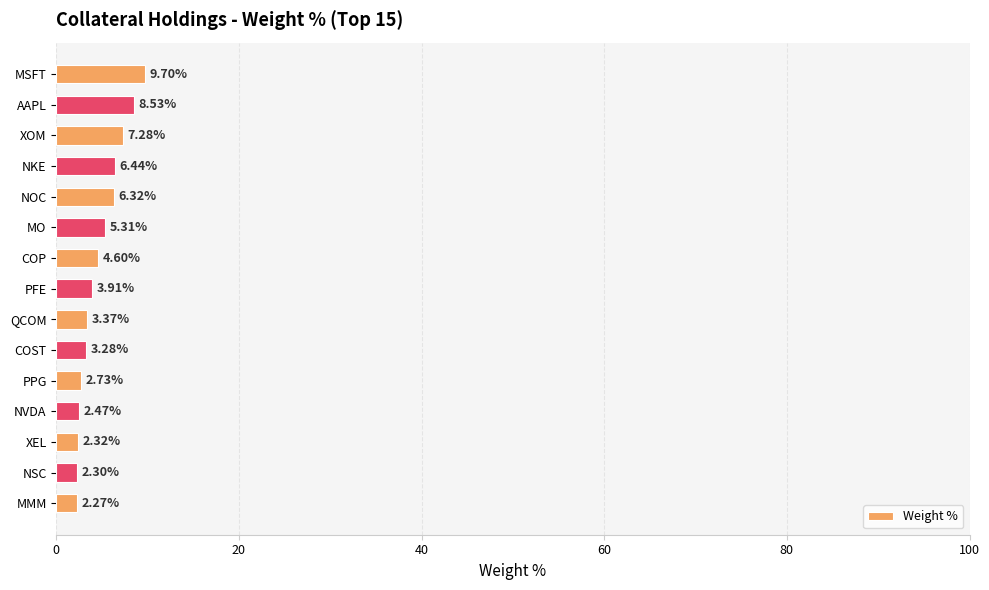

How many bars are there in total?

15